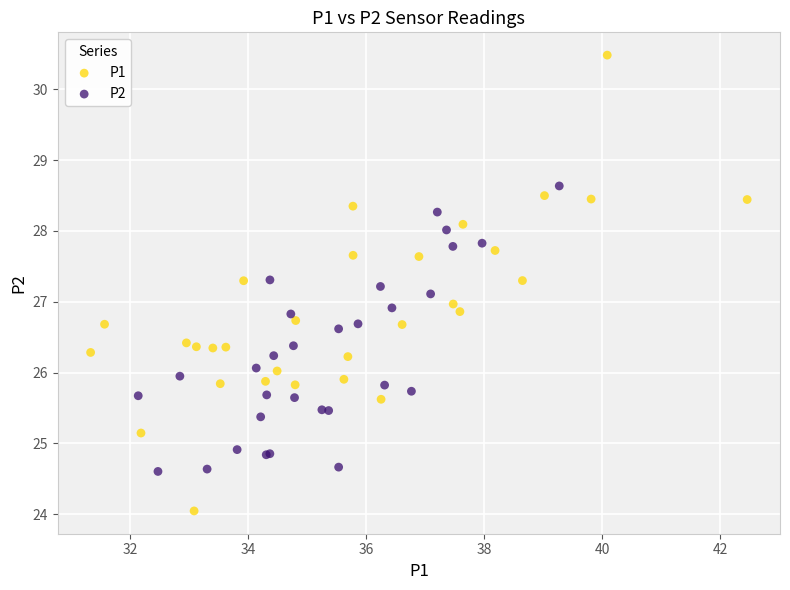

Which series reaches the minimum Y coordinate?

P1